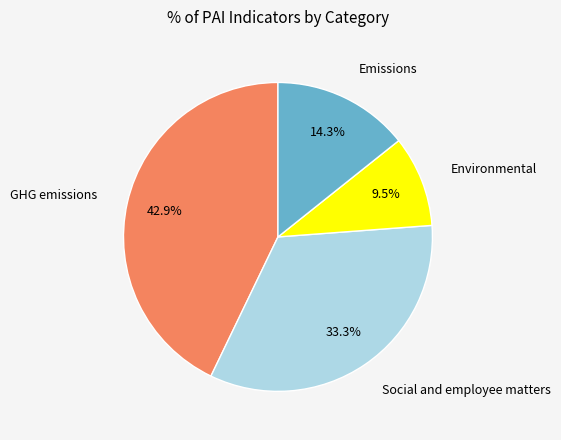

How much of the chart is everything except Social and employee matters?

66.7%